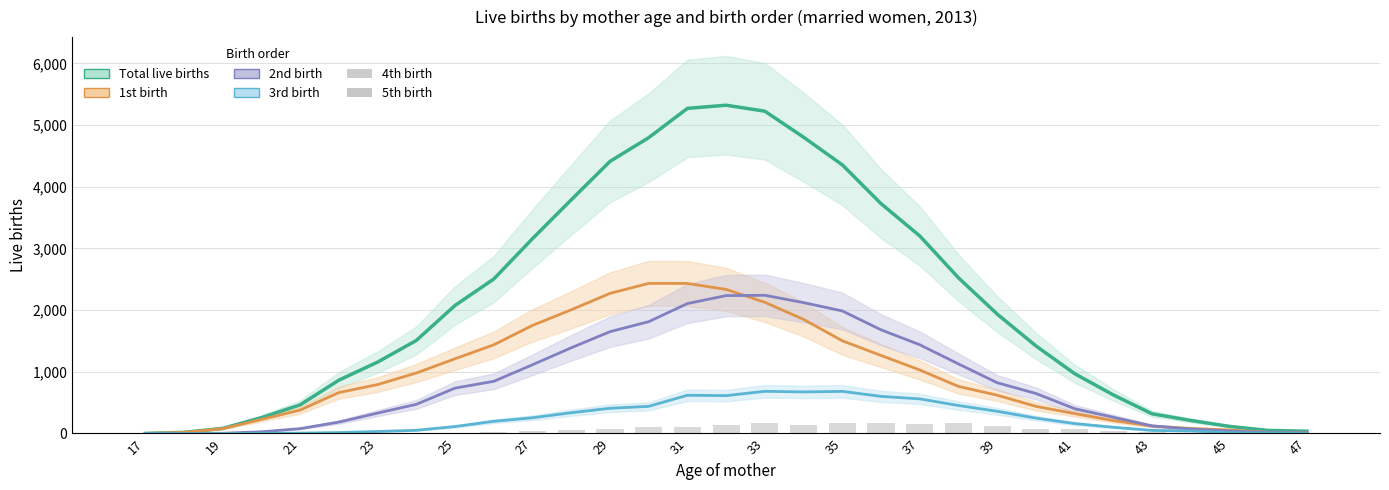

How many groups of bars are there?

31